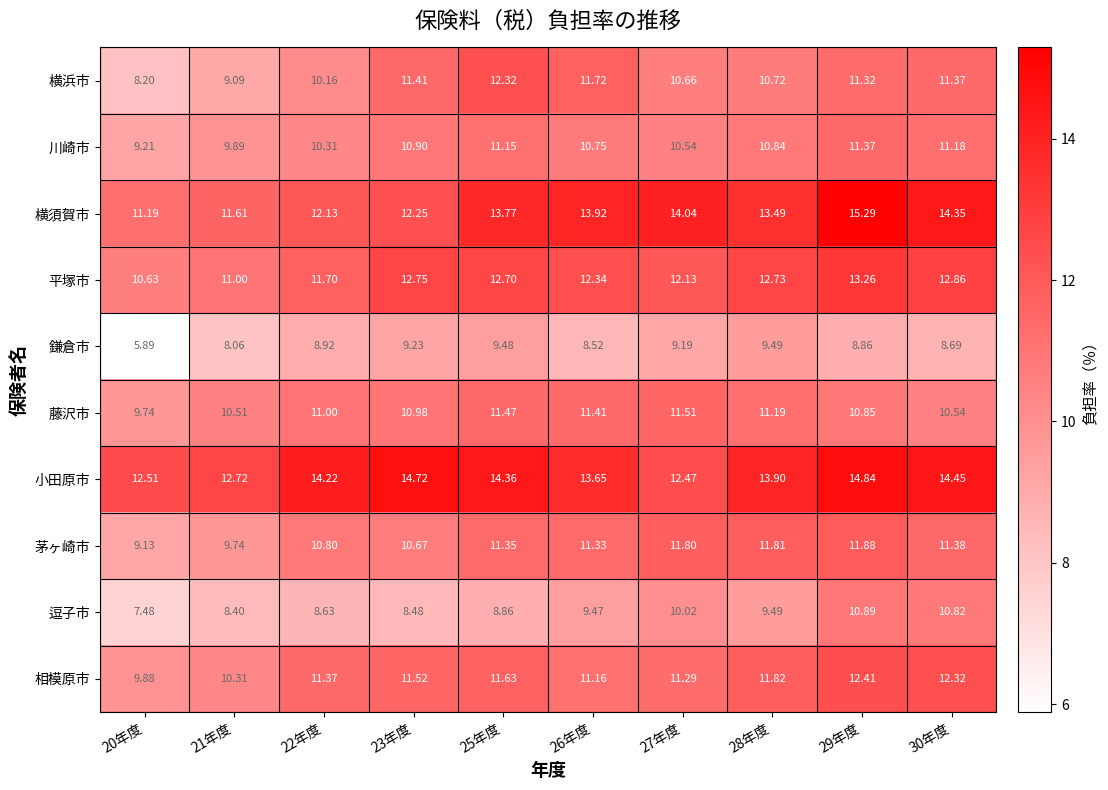

Which series has the largest range (max minus min)?

横浜市